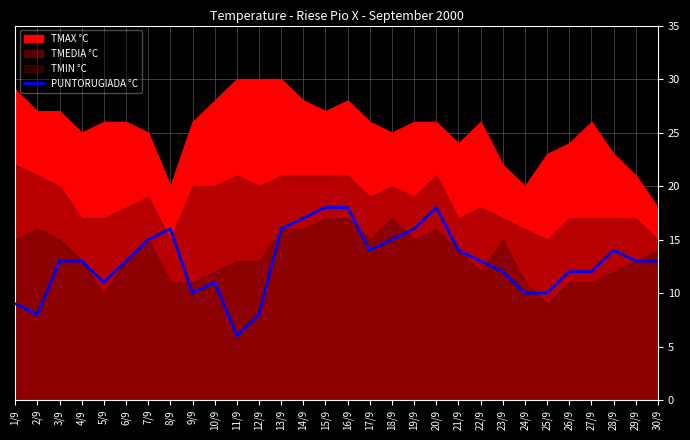

The PUNTORUGIADA °C series shows 14 at 12/9. True or false?

False